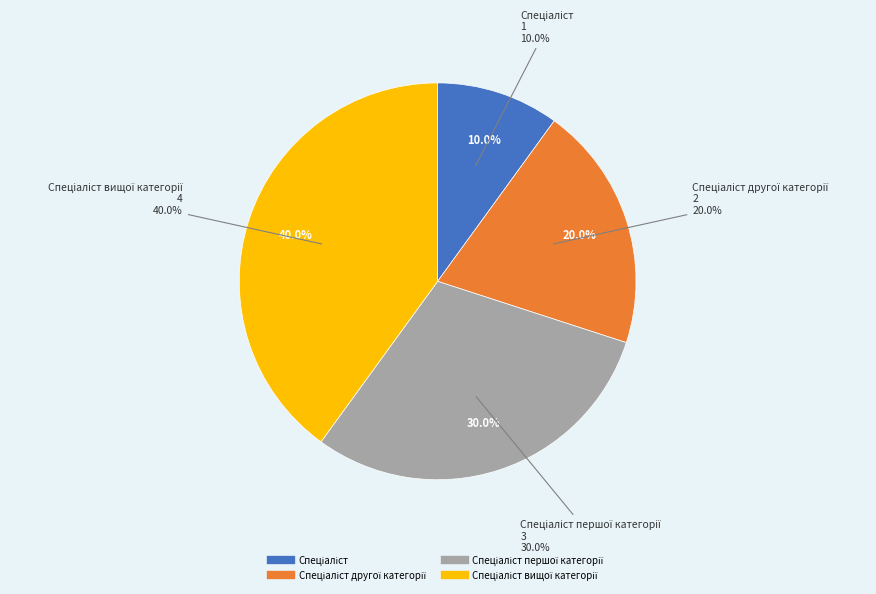

Does Спеціаліст другої категорії account for over 50% of the chart?

No